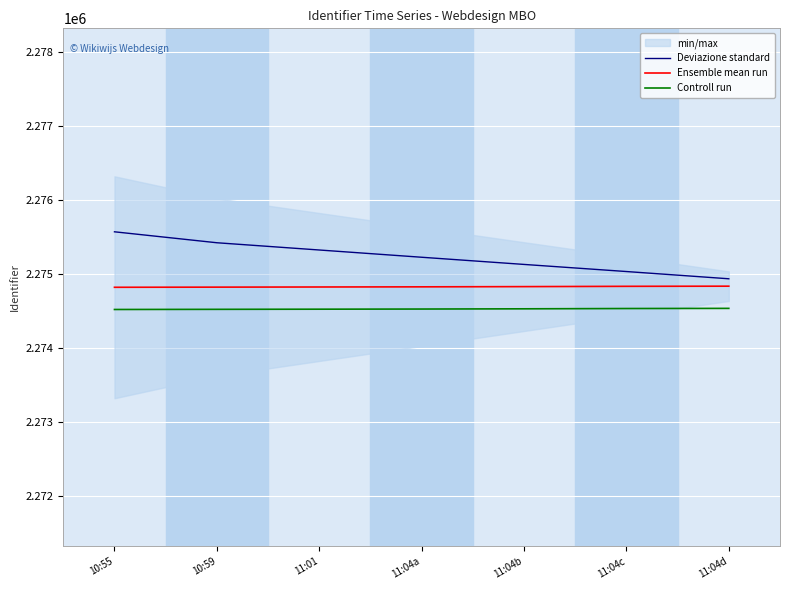

Is it true that Ensemble mean run equals 2274823 at 10:59?

True